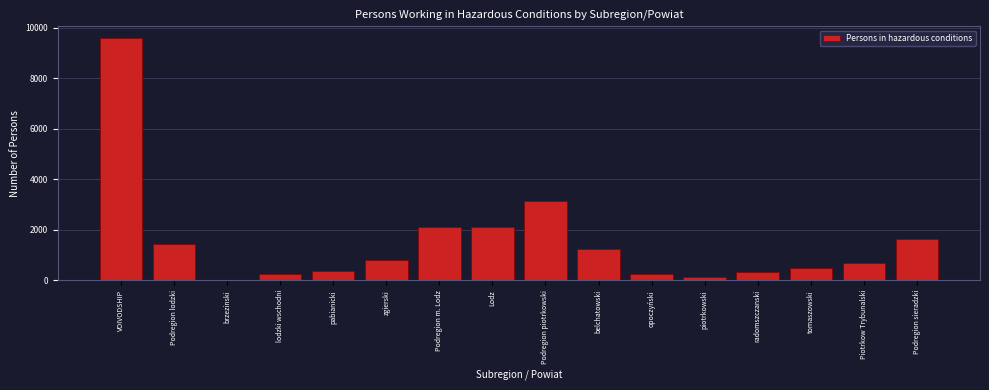

What is the greatest value displayed?

9574